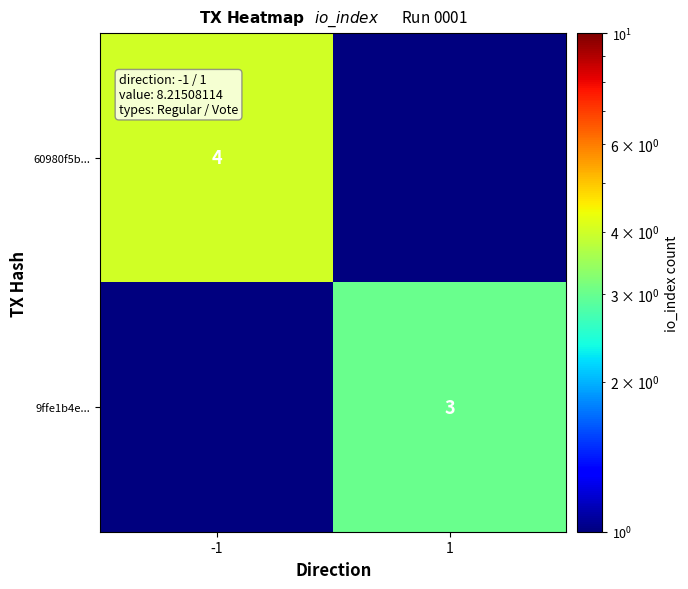

How many data points does each series have?

2